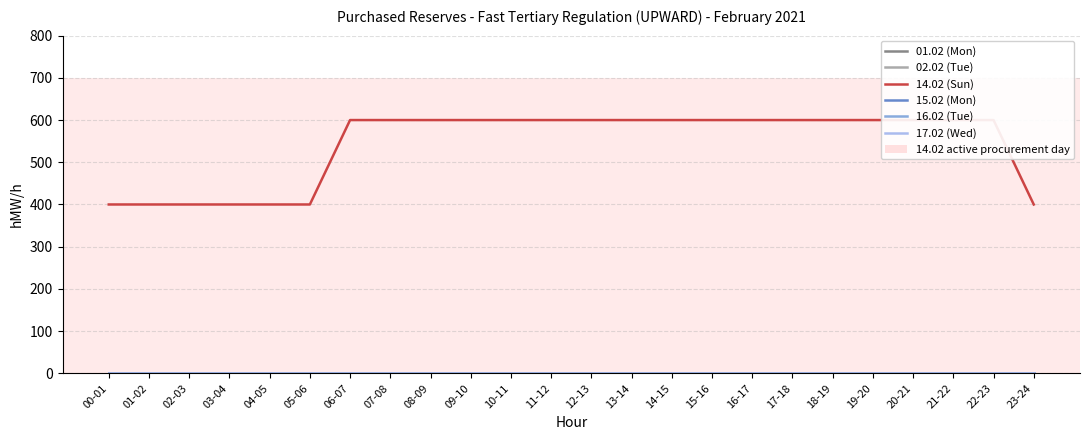

True or false: 15.02 (Mon) has more than 0 interior local peaks.

False